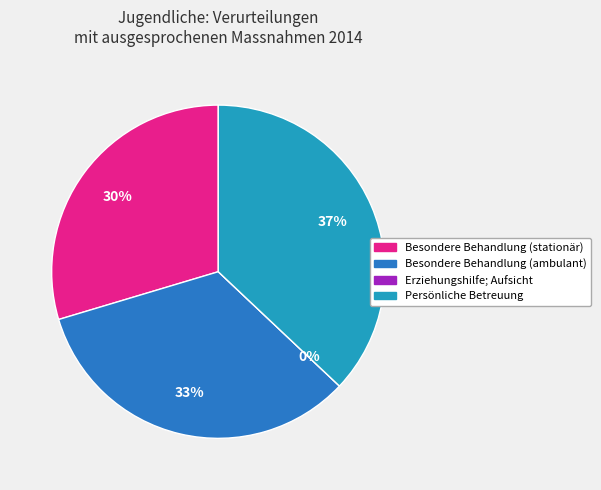

How many slices are in this pie chart?

4